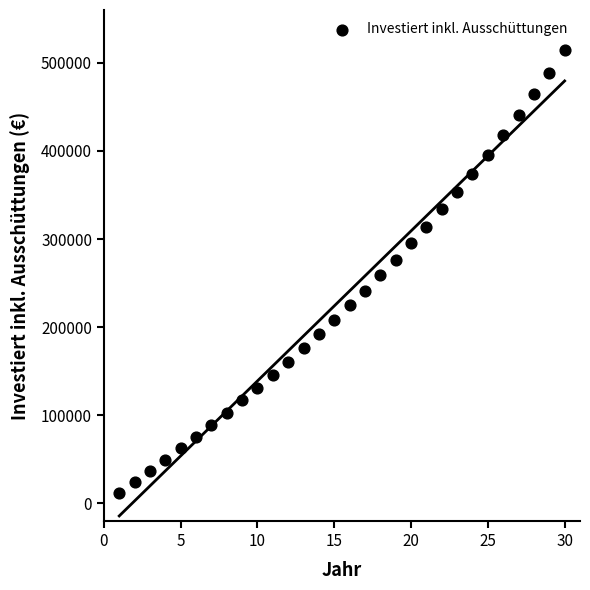

What is the range of Y values (max minus min)?

502222.1